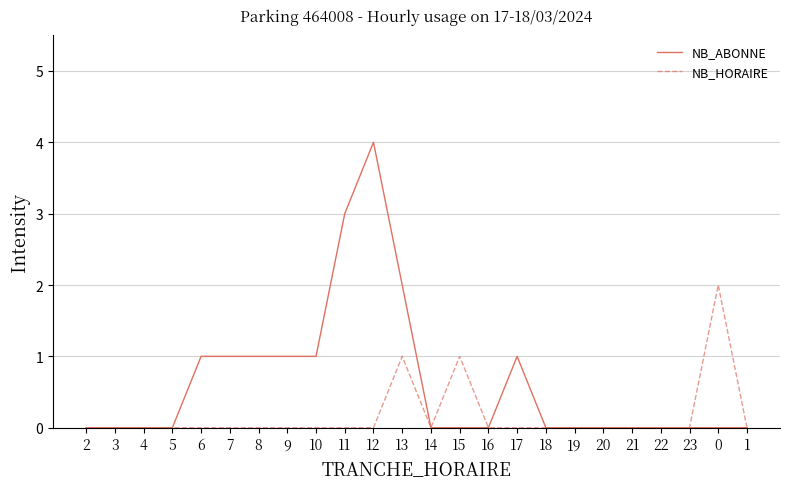

Which series has the largest total across all categories?

NB_ABONNE